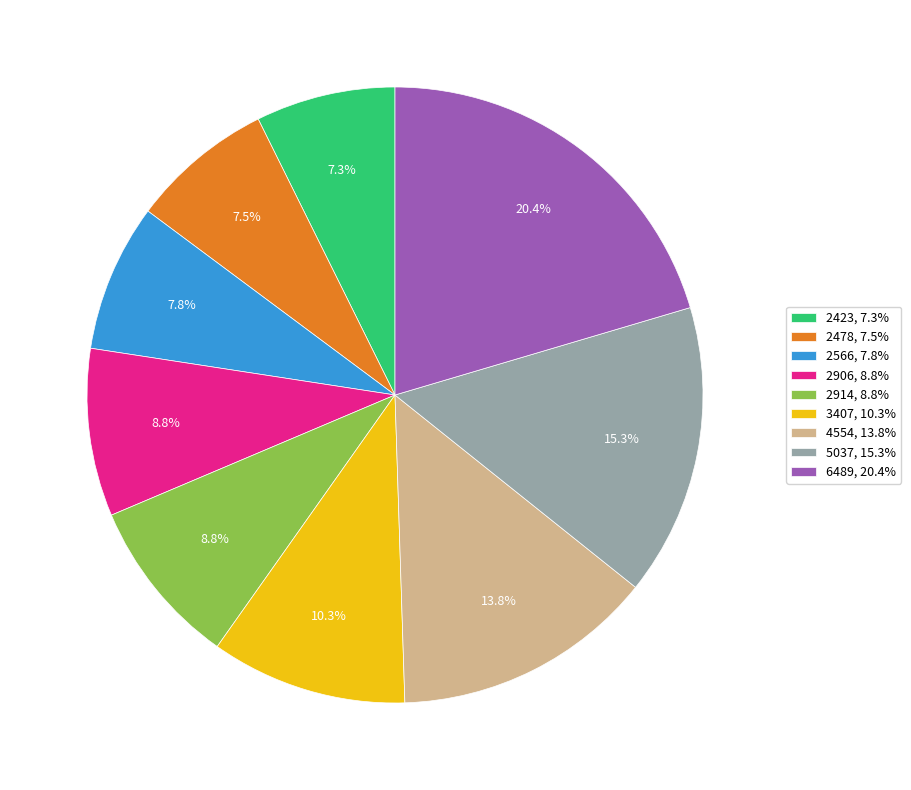

Is 5037 the majority of the pie?

No